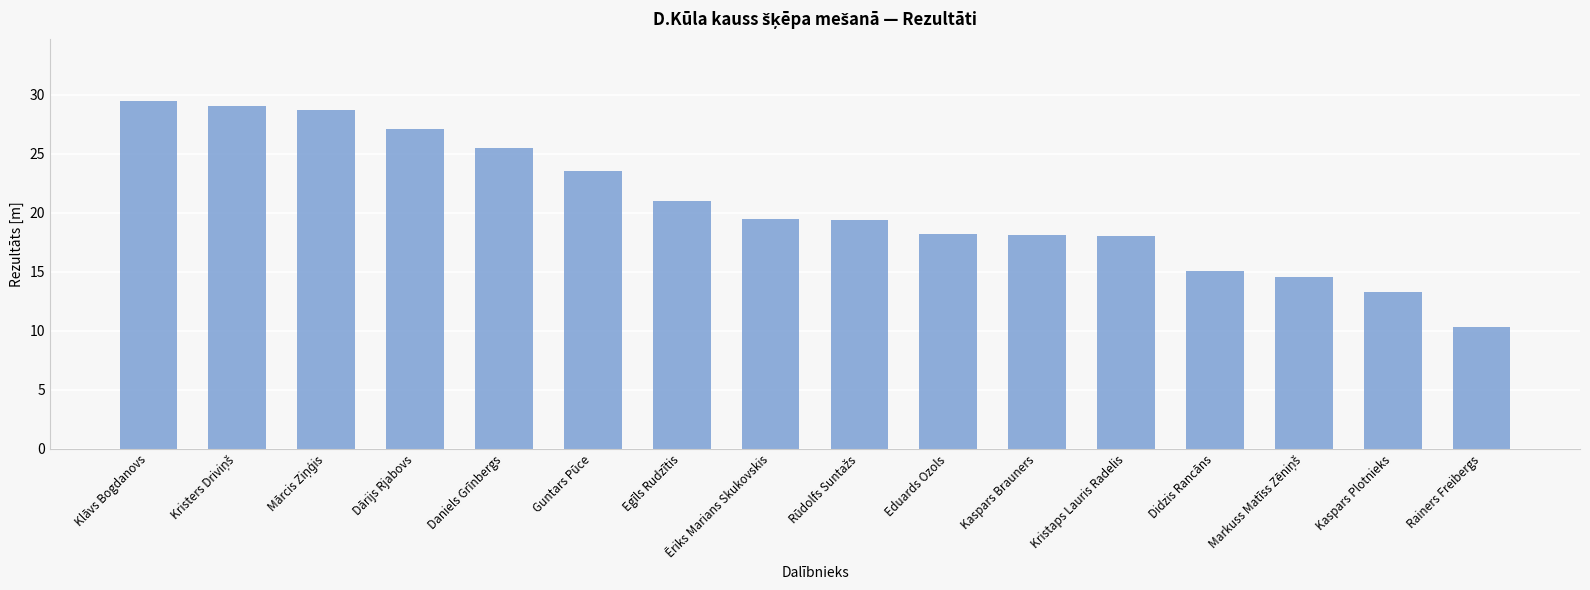

Between Eduards Ozols and Daniels Grīnbergs, which is larger?

Daniels Grīnbergs